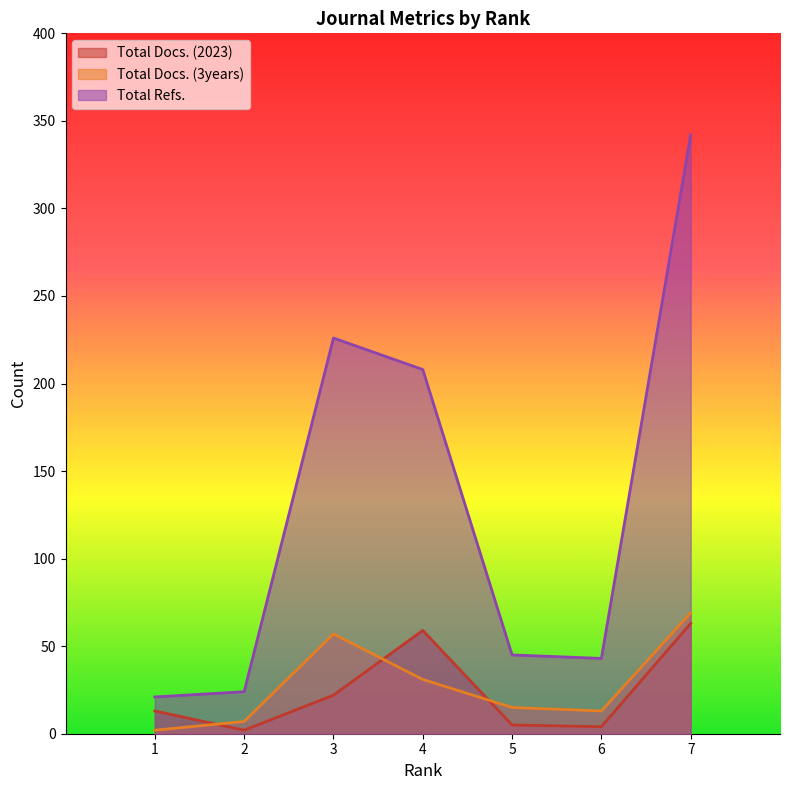

How many lines are shown in the chart?

3